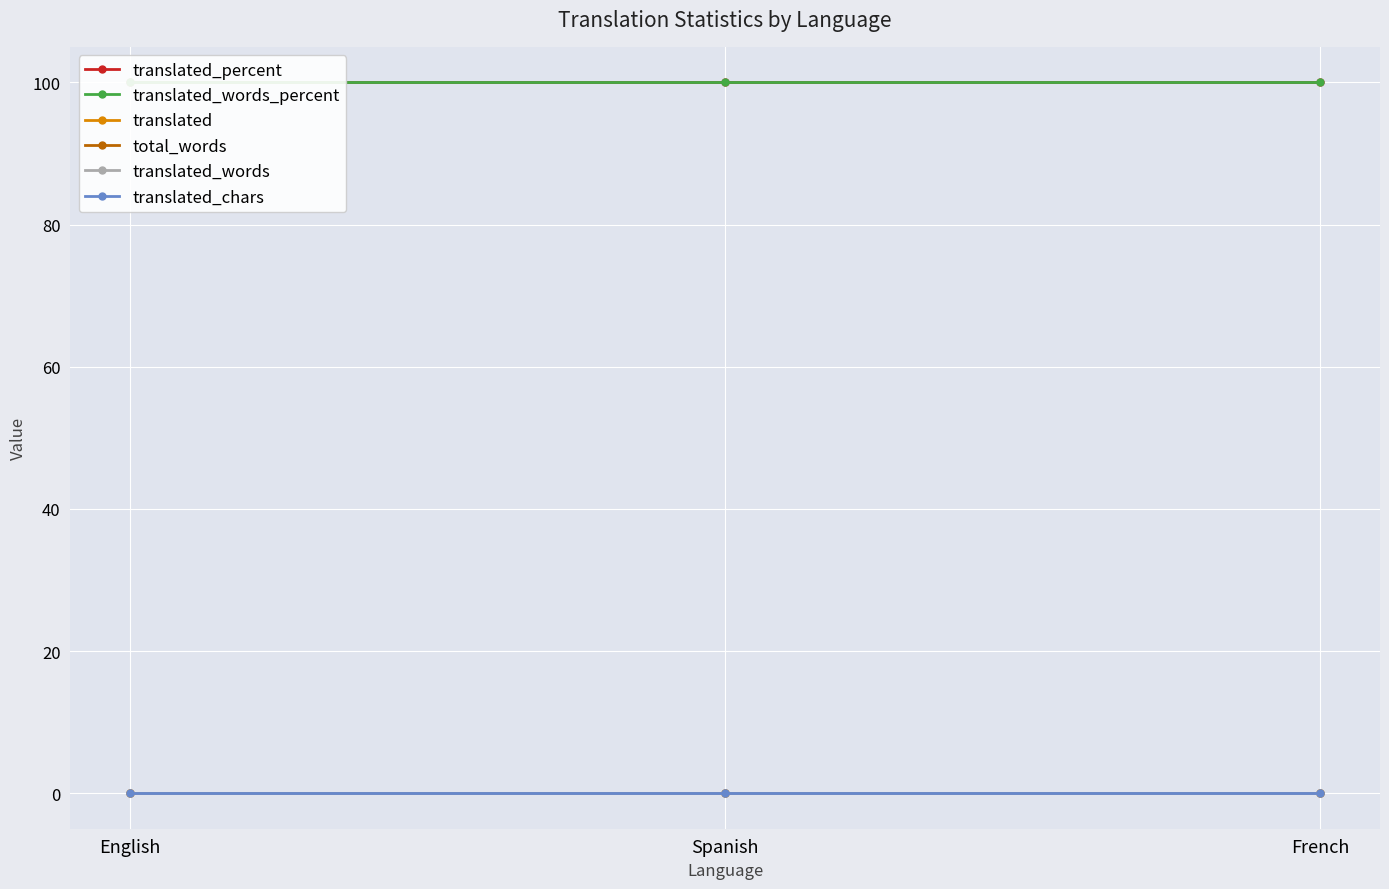

True or false: translated has a value of 0 at English.

True